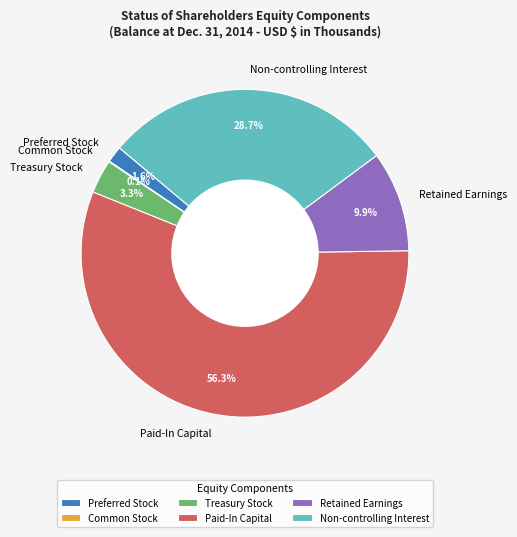

Is there a majority slice in this chart?

Yes